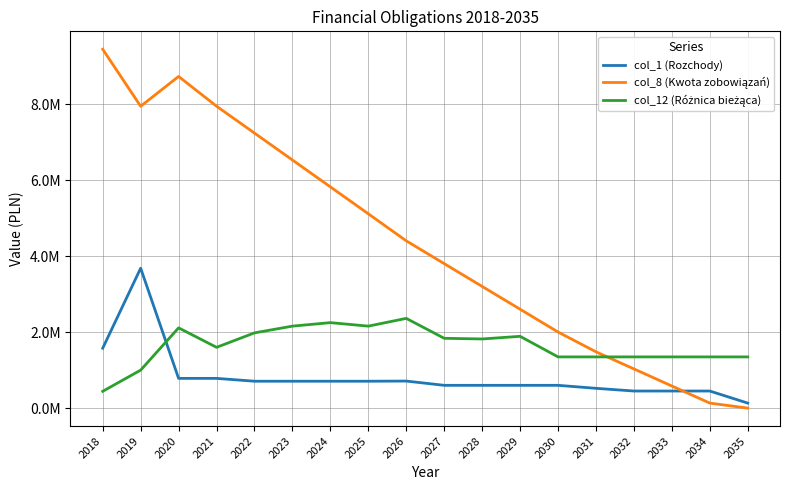

Which series ends up on top after the final intersection of col_12 (Różnica bieżąca) and col_8 (Kwota zobowiązań)?

col_12 (Różnica bieżąca)